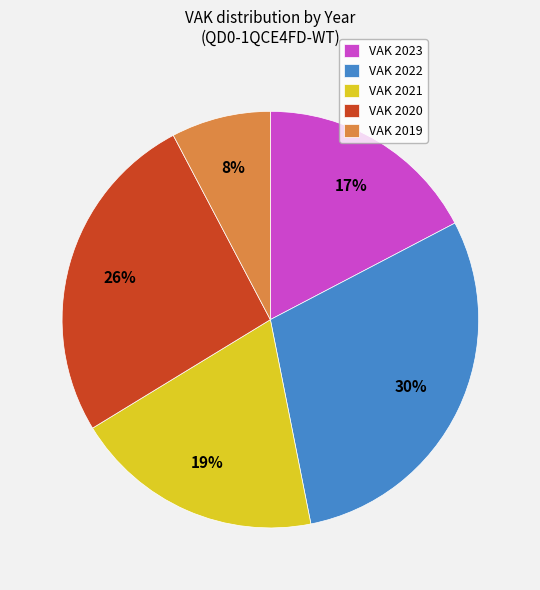

Do VAK 2021 and VAK 2019 together represent more than half of the pie?

No